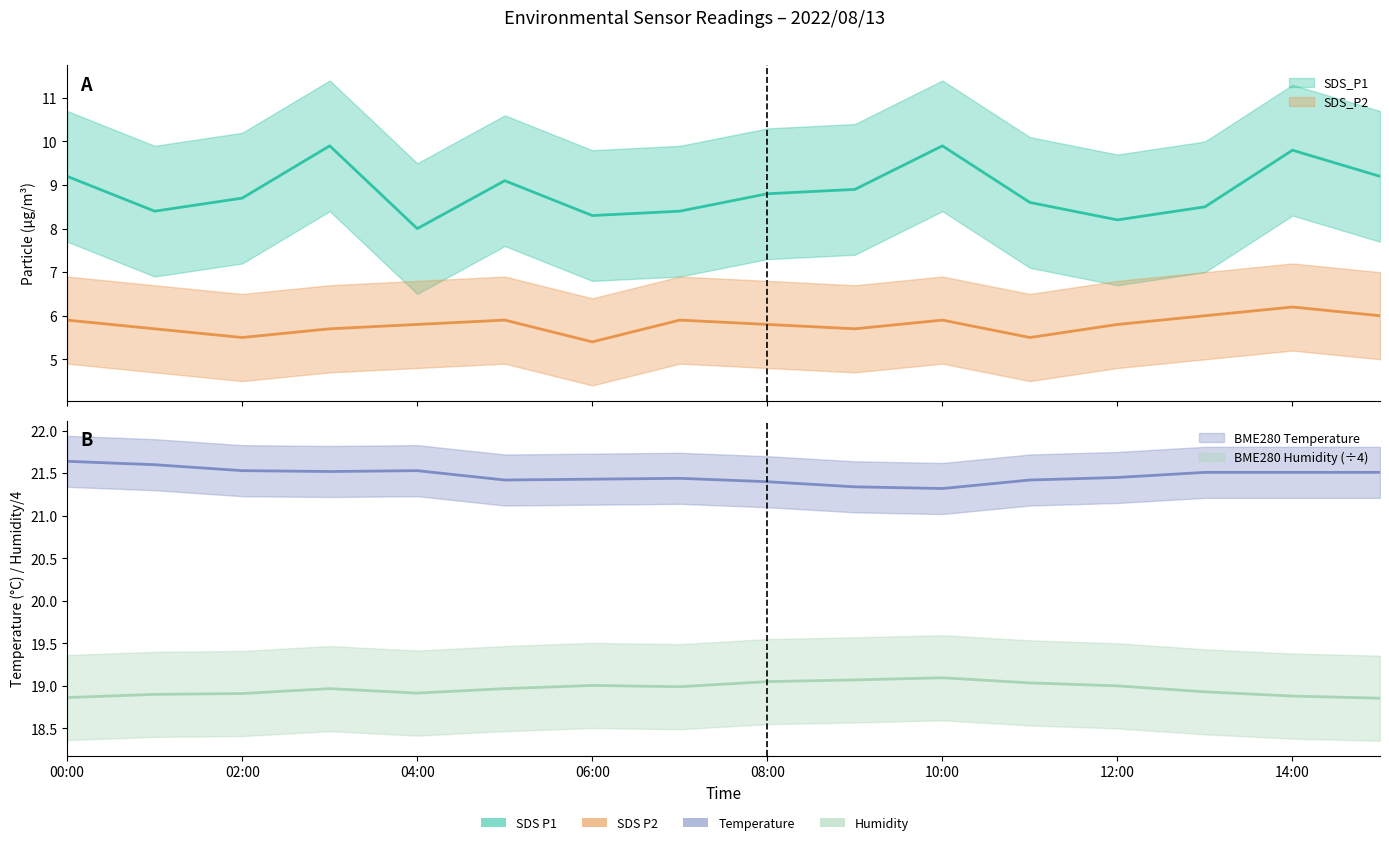

What is the total value across all series at 00:00?

55.6